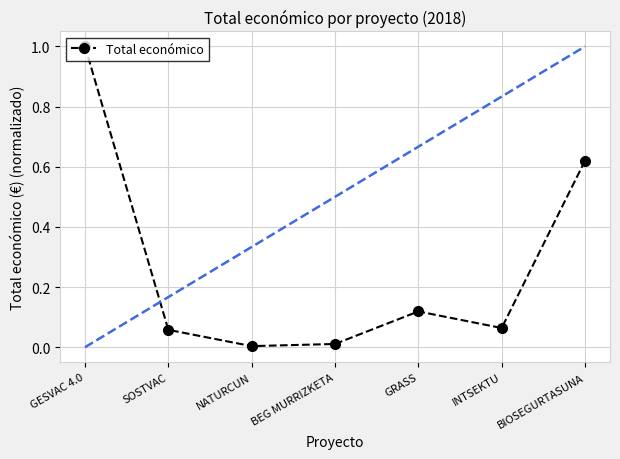

True or false: the data shows 1.5 at GESVAC 4.0.

False